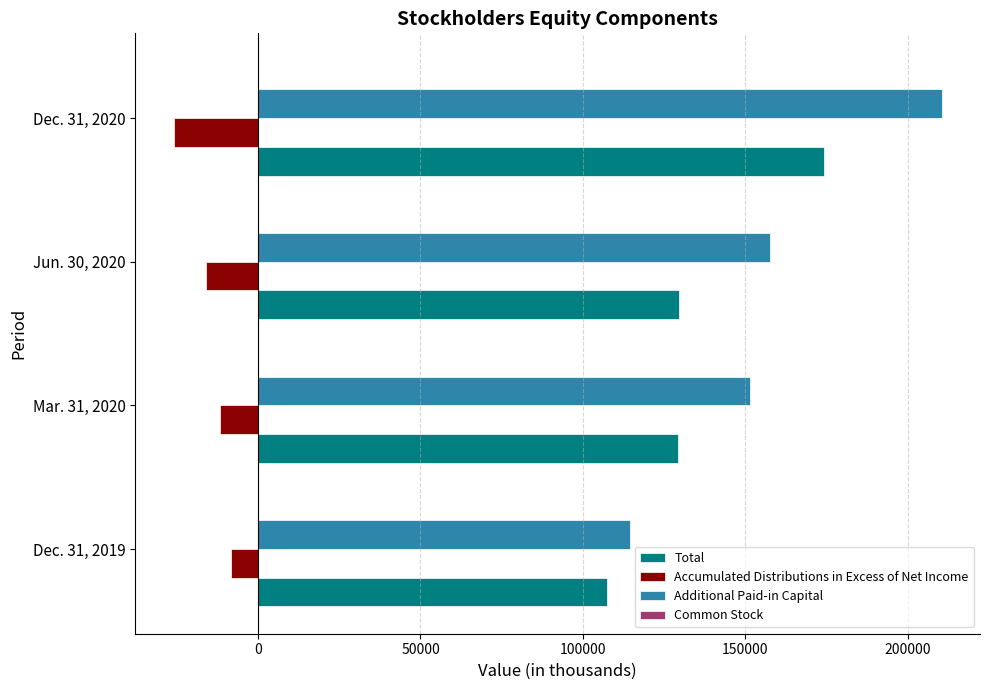

What is the sum of all Accumulated Distributions in Excess of Net Income values?

-62183